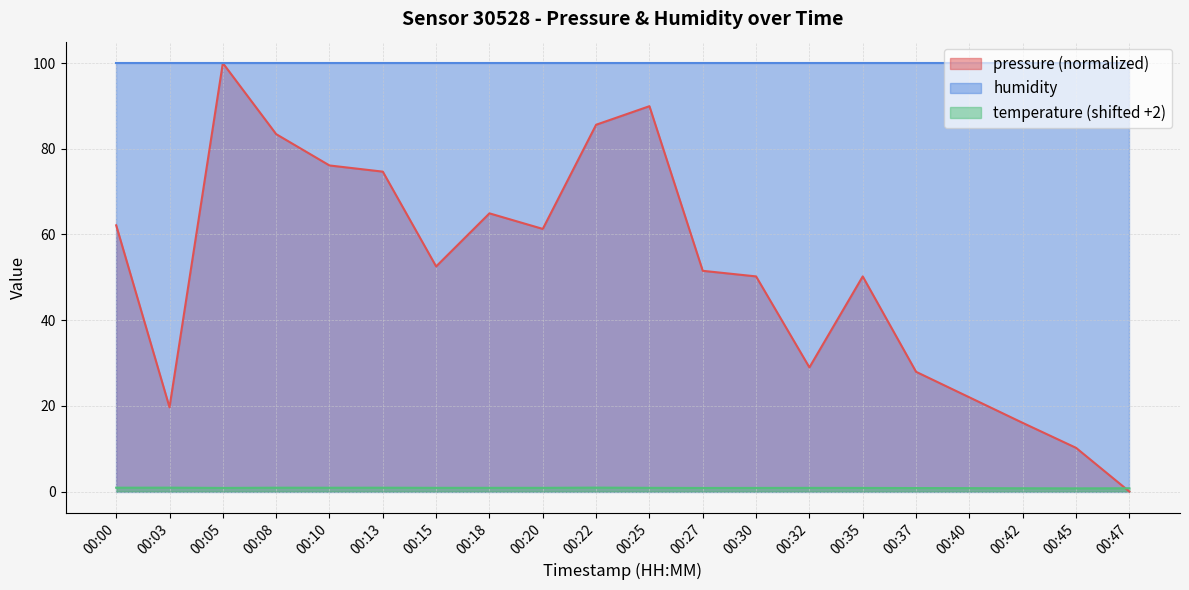

How many data points in pressure are less than 52?

10